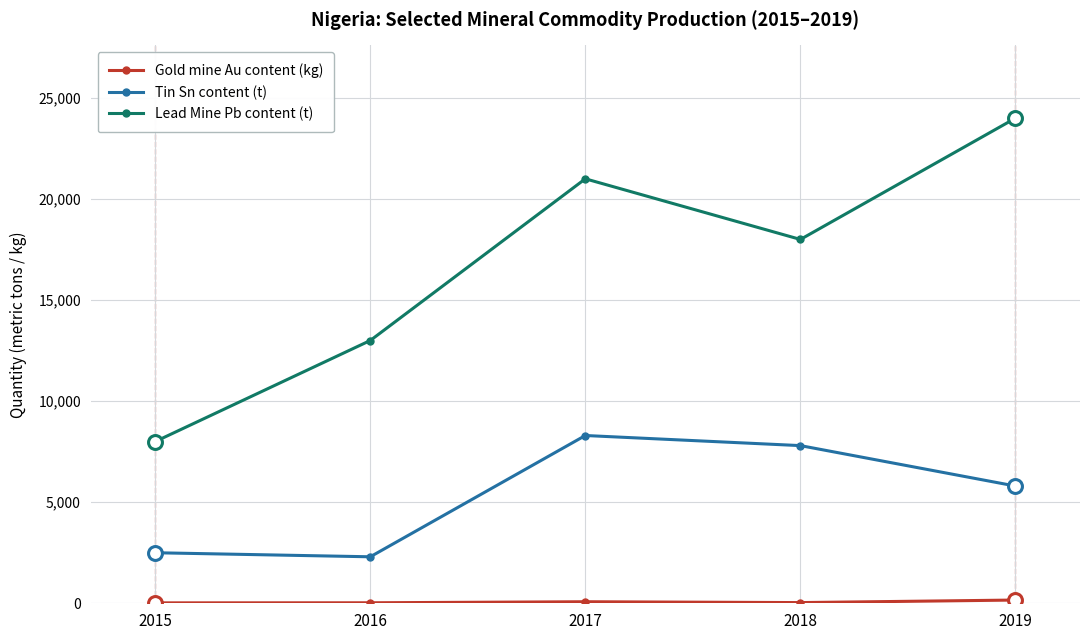

What is the sum of all Lead Mine Pb content (t) values?

84000